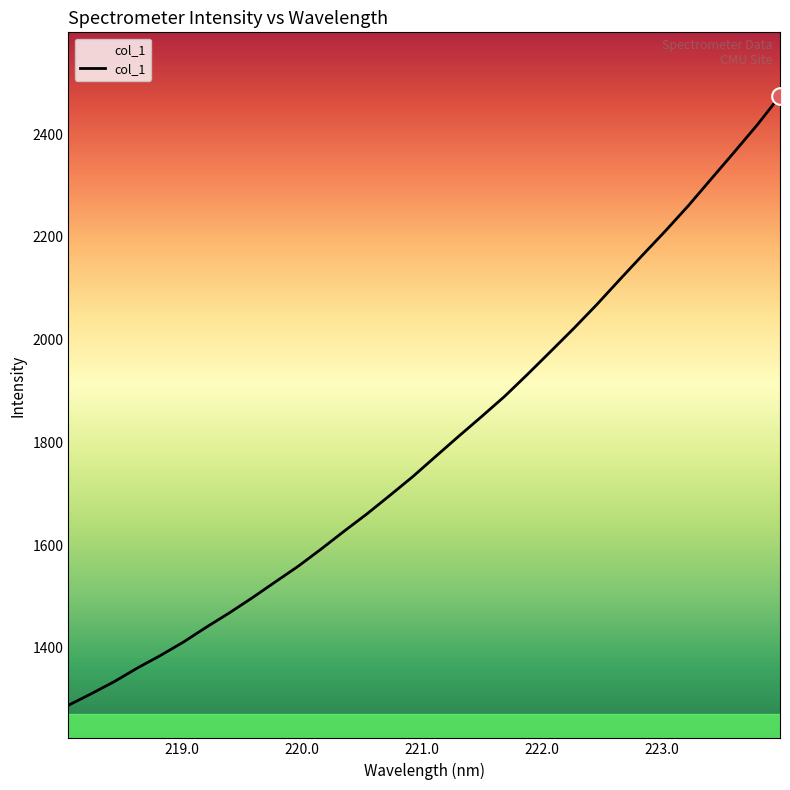

Count the number of data series in this chart.

1